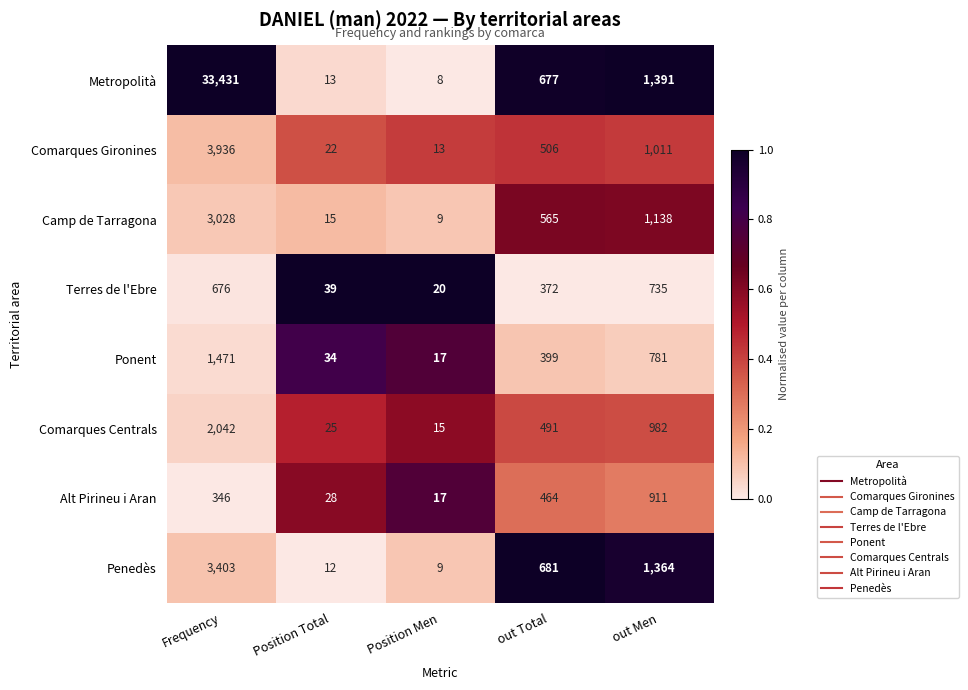

What is the total value across all series at out Men?

8313